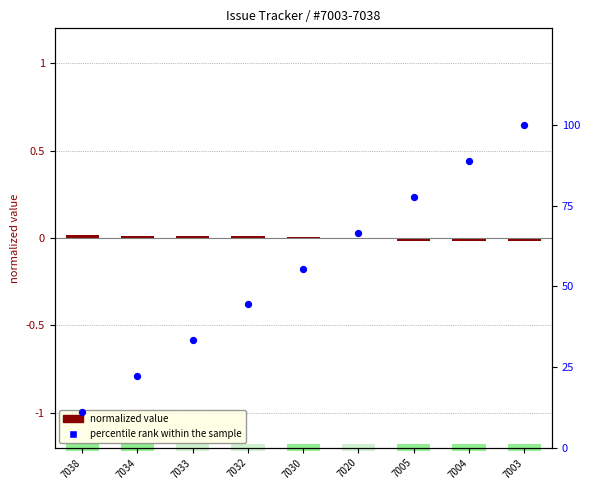

What is the total value across all series at 7003?

100.0